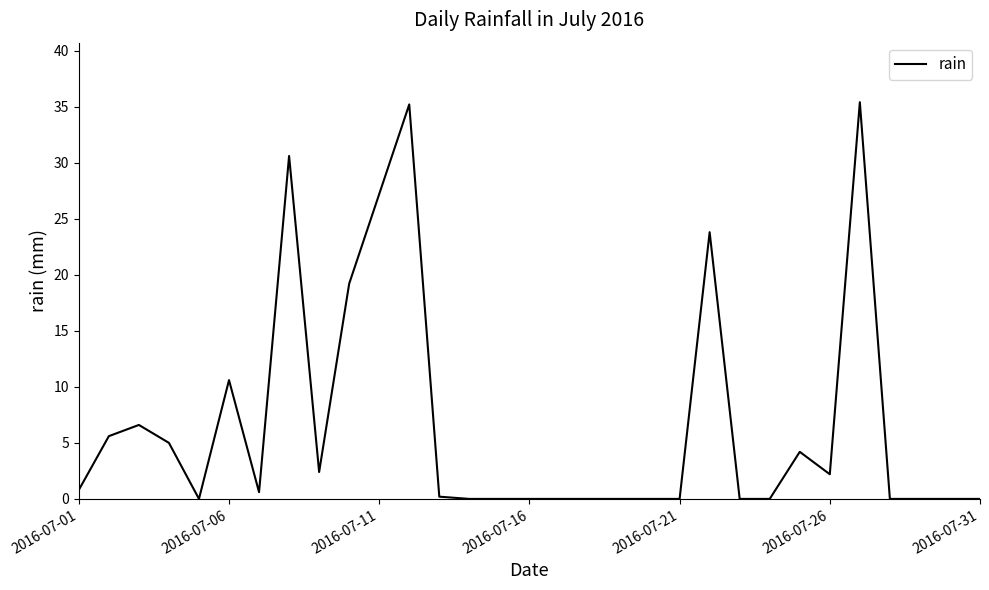

What is the maximum value shown in the chart?

35.4